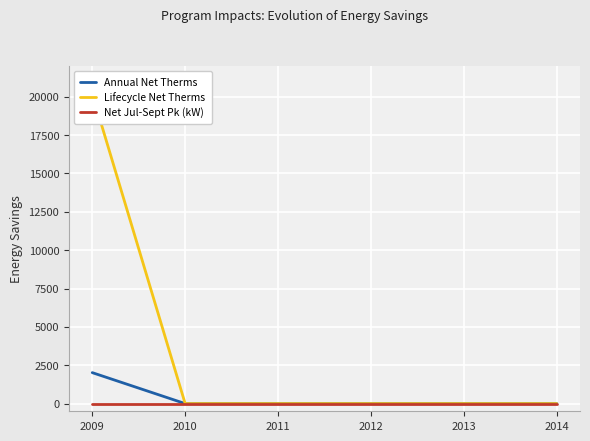

True or false: Annual Net Therms and Lifecycle Net Therms intersect in this chart.

False